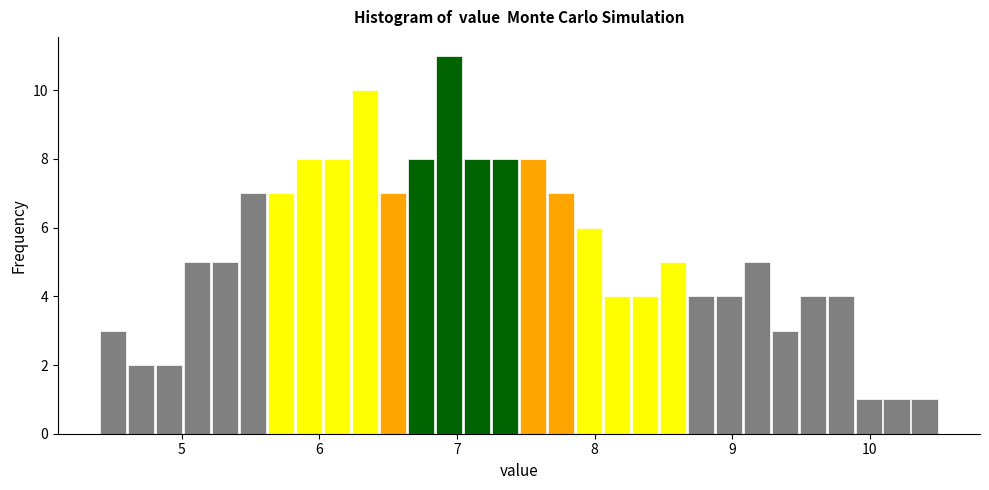

Read against the x-axis, roughly where is the centre of the tallest bar?

6.9